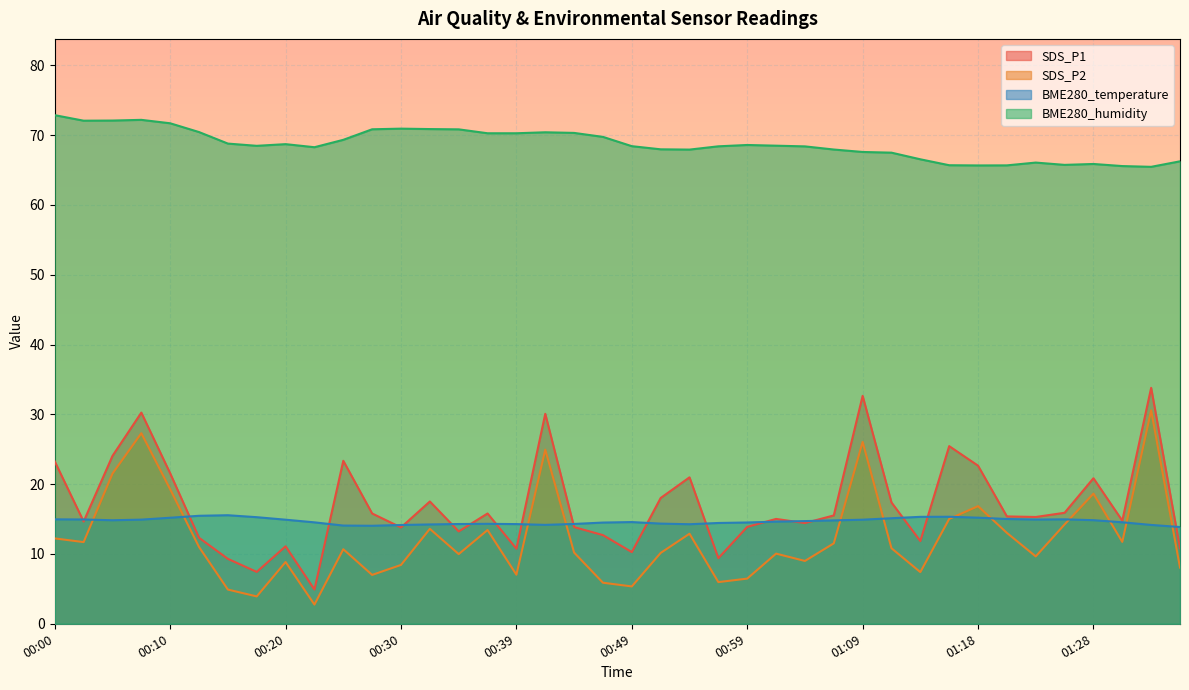

At which category does the chart reach its peak across all series?

00:00